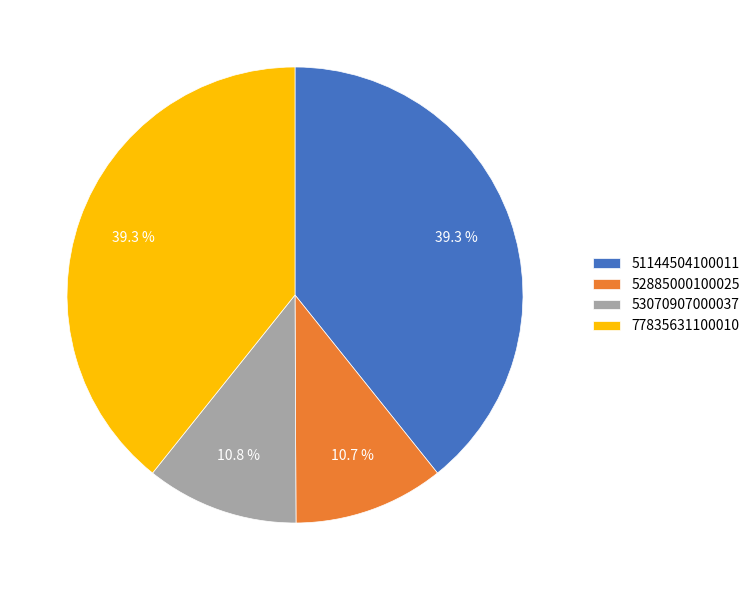

Between 53070907000037 and 77835631100010, which is larger?

77835631100010